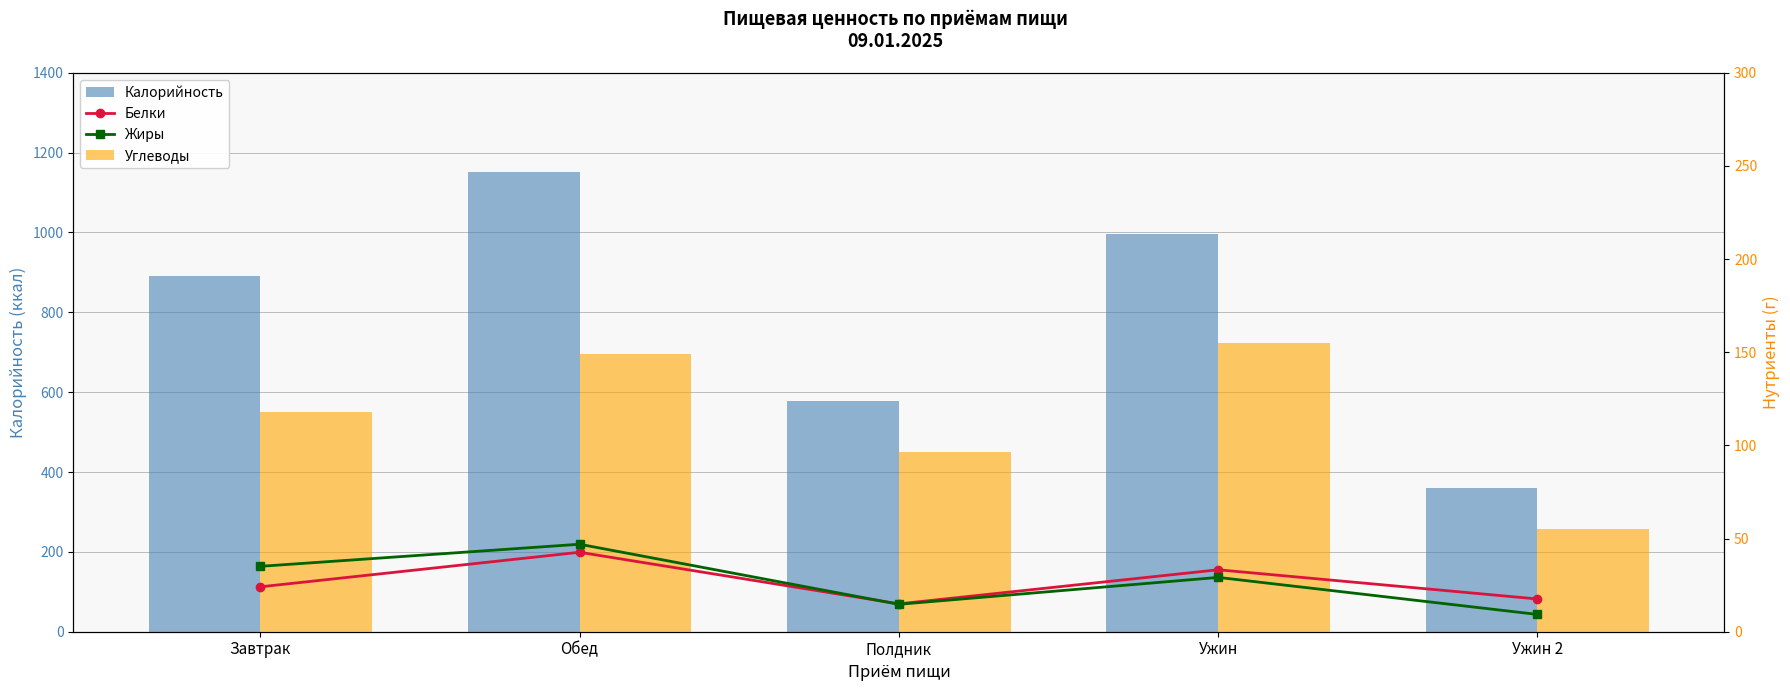

The value of Калорийность at Обед is 476.5. True or false?

False